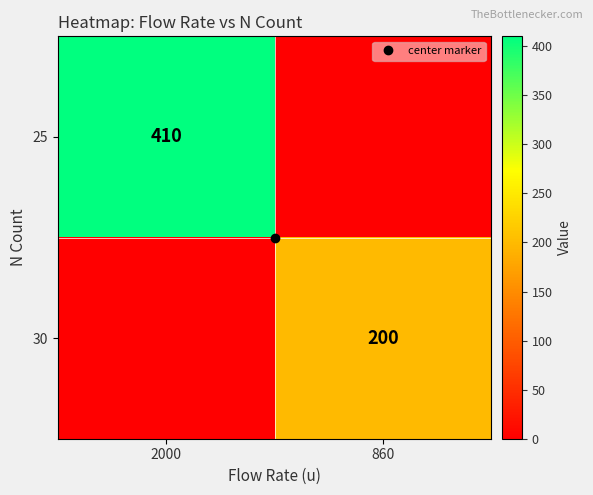

Is it true that 30 equals -123 at 2000?

False